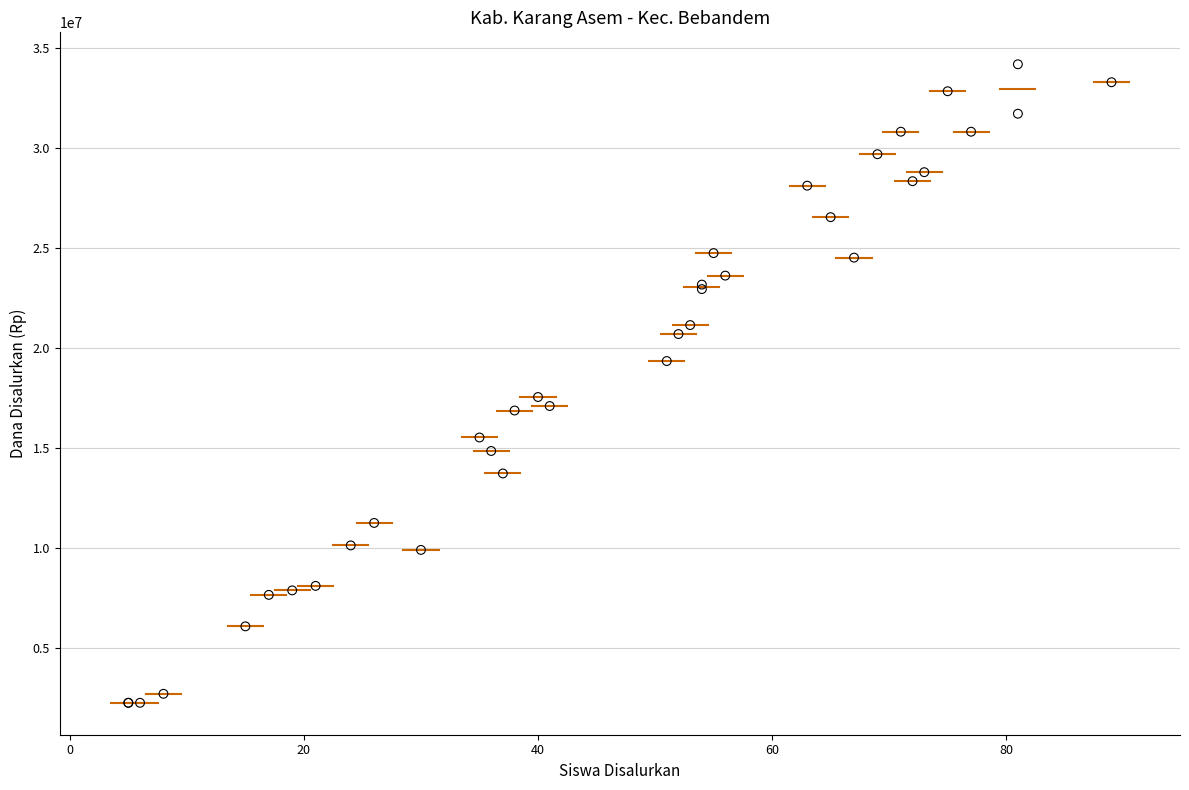

What Y value in the scatter plot is closest to 18225000?

17550000